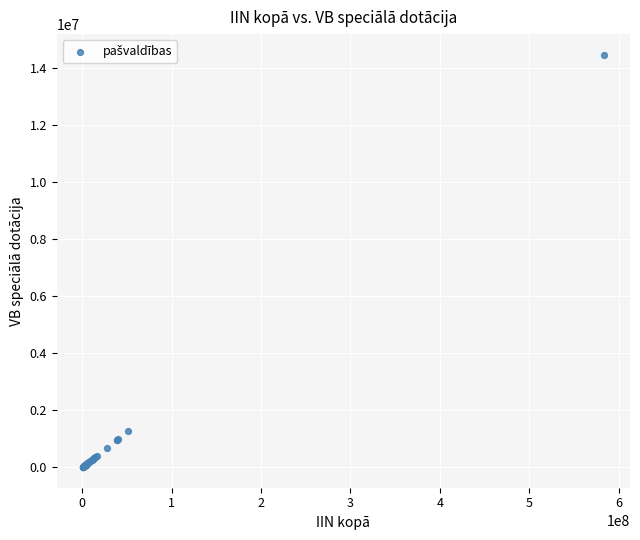

What Y value in the scatter plot is closest to 7246447?

1277519.7